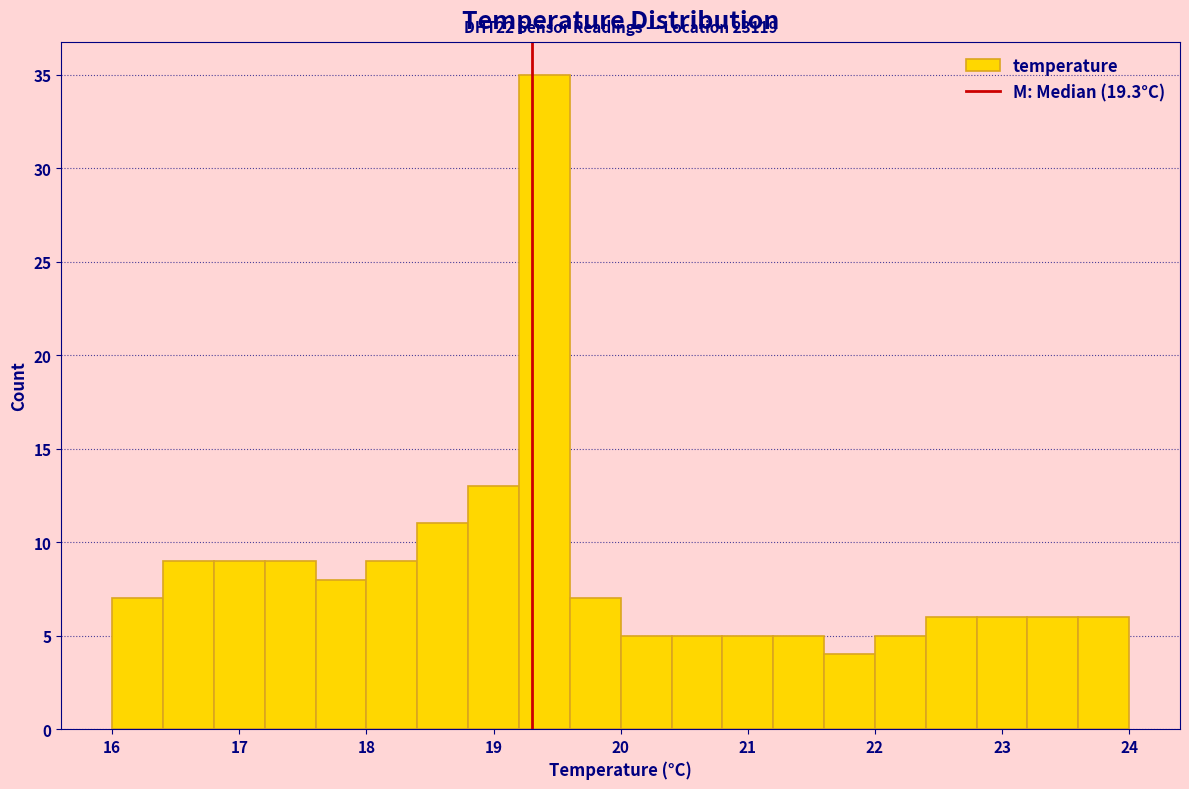

Which range on the x-axis has the tallest bar?

19.2 to 19.6